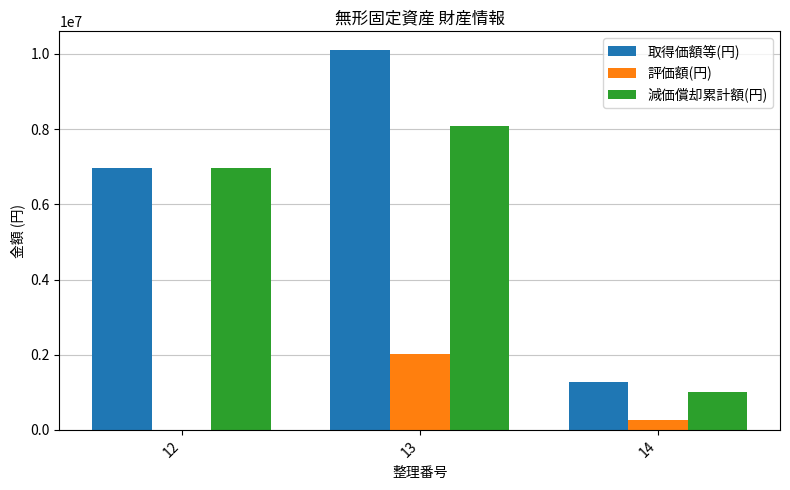

True or false: 取得価額等(円) has a value of 6966000 at 12.

True